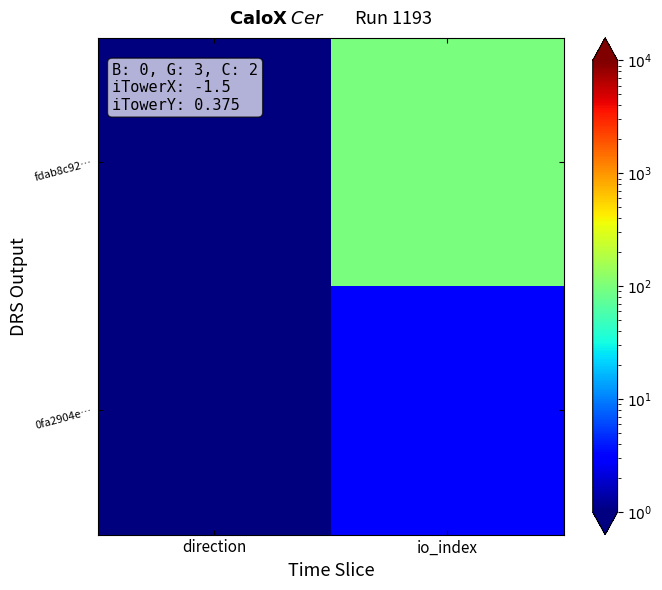

Rank the series by their maximum value, from highest to lowest.

fdab8c92…, 0fa2904e…